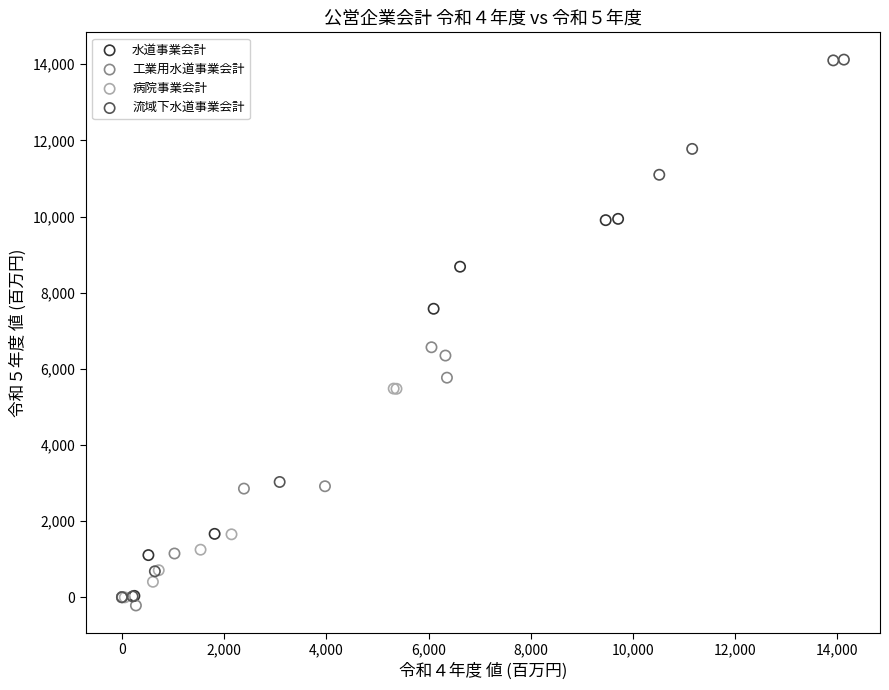

Which series reaches the maximum Y coordinate?

流域下水道事業会計